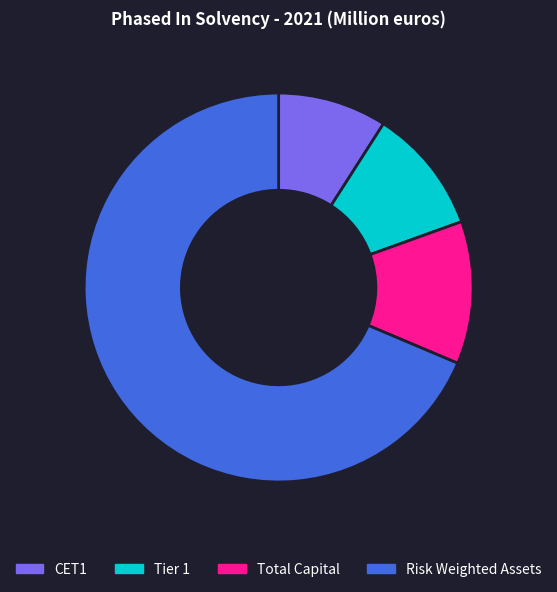

How many slices are in this pie chart?

4